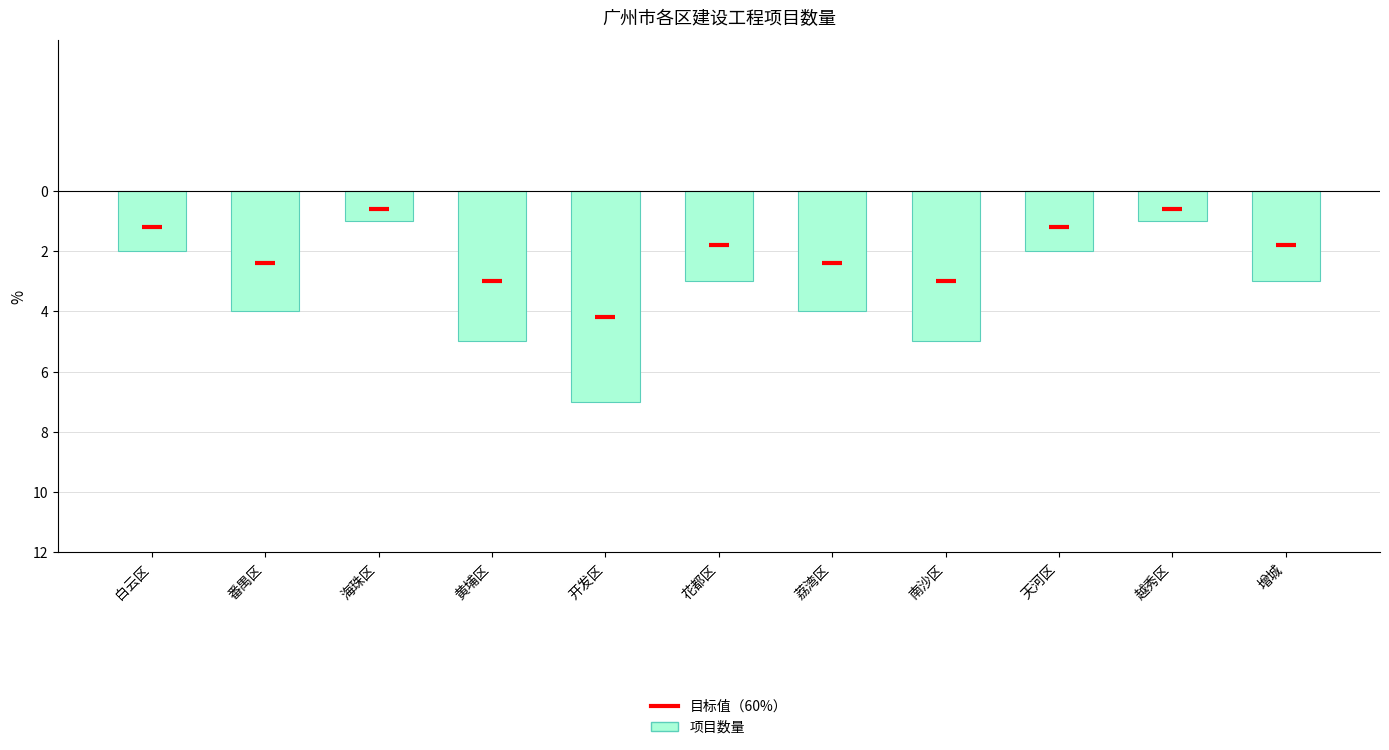

Which series has the largest total across all categories?

目标值